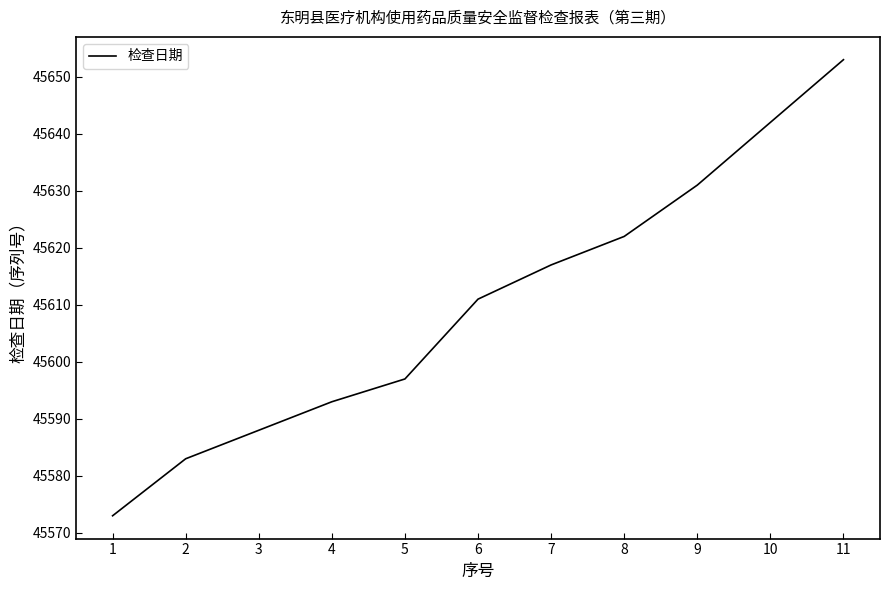

Does the chart have visible grid lines?

No